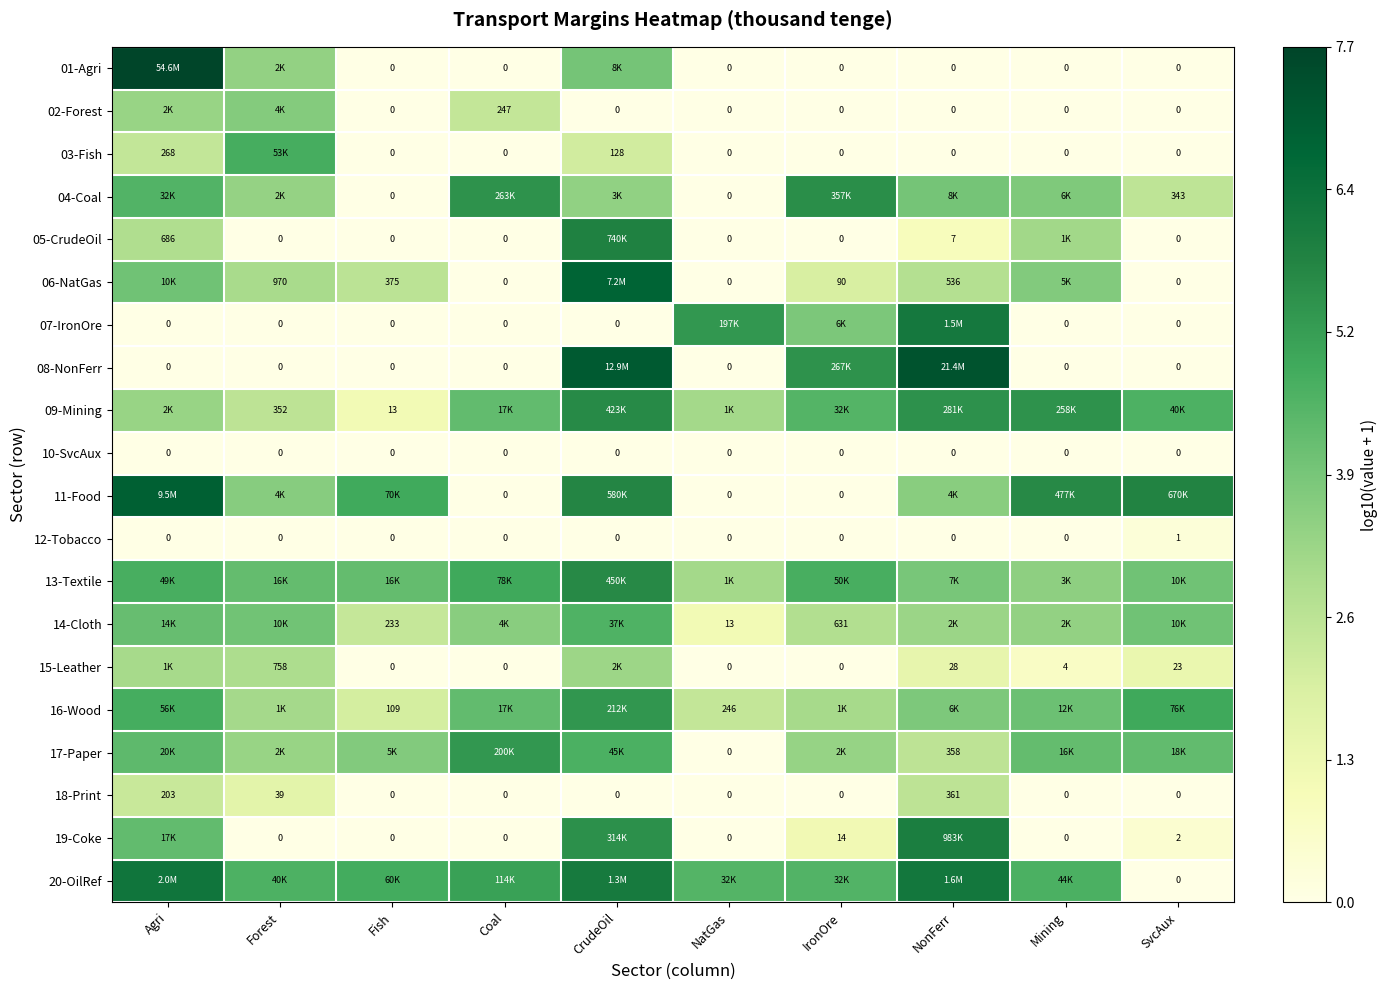

List the series in order of their peak value, highest first.

01-Agri, 08-NonFerr, 11-Food, 06-NatGas, 20-OilRef, 07-IronOre, 19-Coke, 05-CrudeOil, 13-Textile, 09-Mining, 04-Coal, 16-Wood, 17-Paper, 03-Fish, 14-Cloth, 02-Forest, 15-Leather, 18-Print, 12-Tobacco, 10-SvcAux